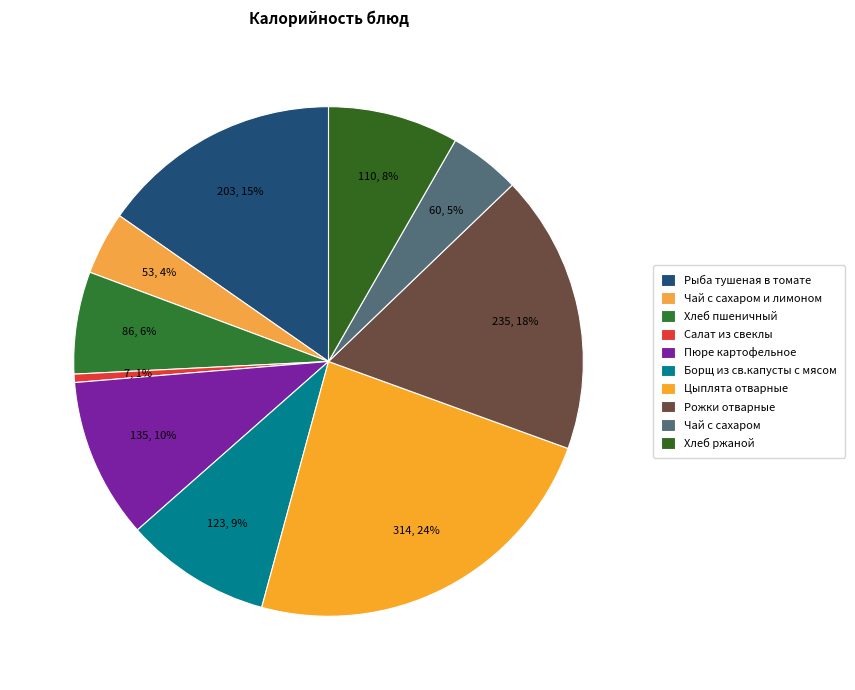

What is the largest slice in the pie chart?

Цыплята отварные